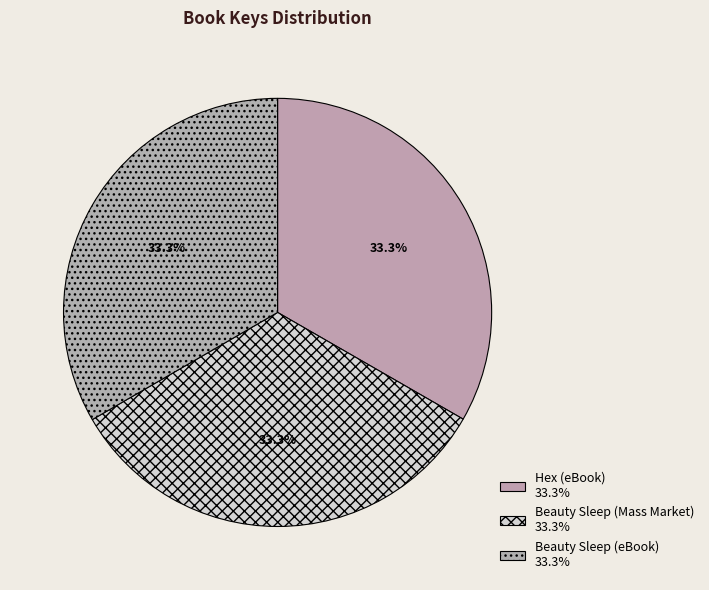

To the nearest percent, what percentage of the pie is Beauty Sleep (Mass Market)?

33%